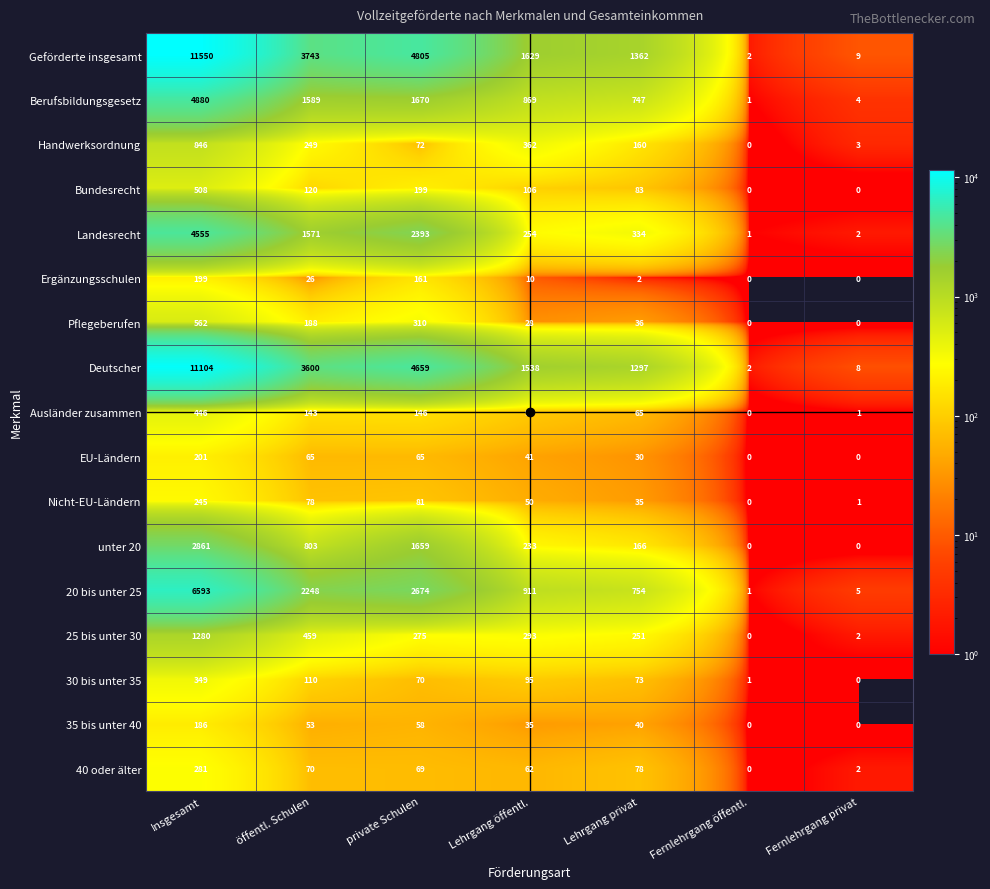

What is the highest value of the Handwerksordnung series?

846